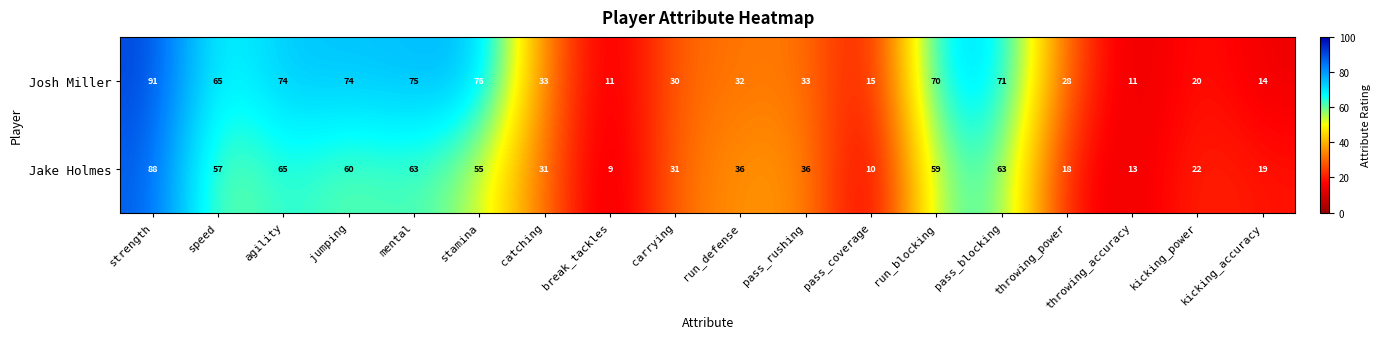

How many data points in Josh Miller are less than 33?

8